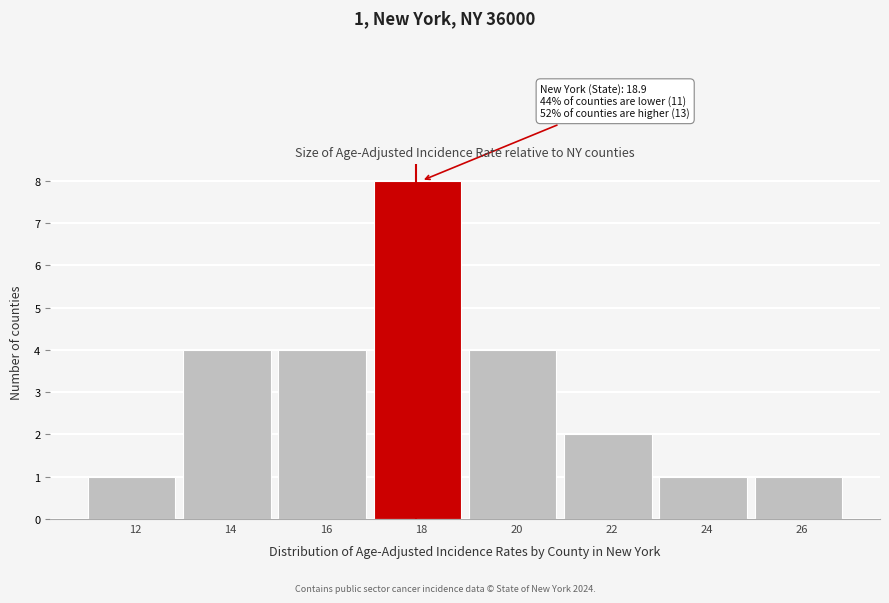

Reading right to left, extract all data points from this chart.

1	1	2	4	8	4	4	1